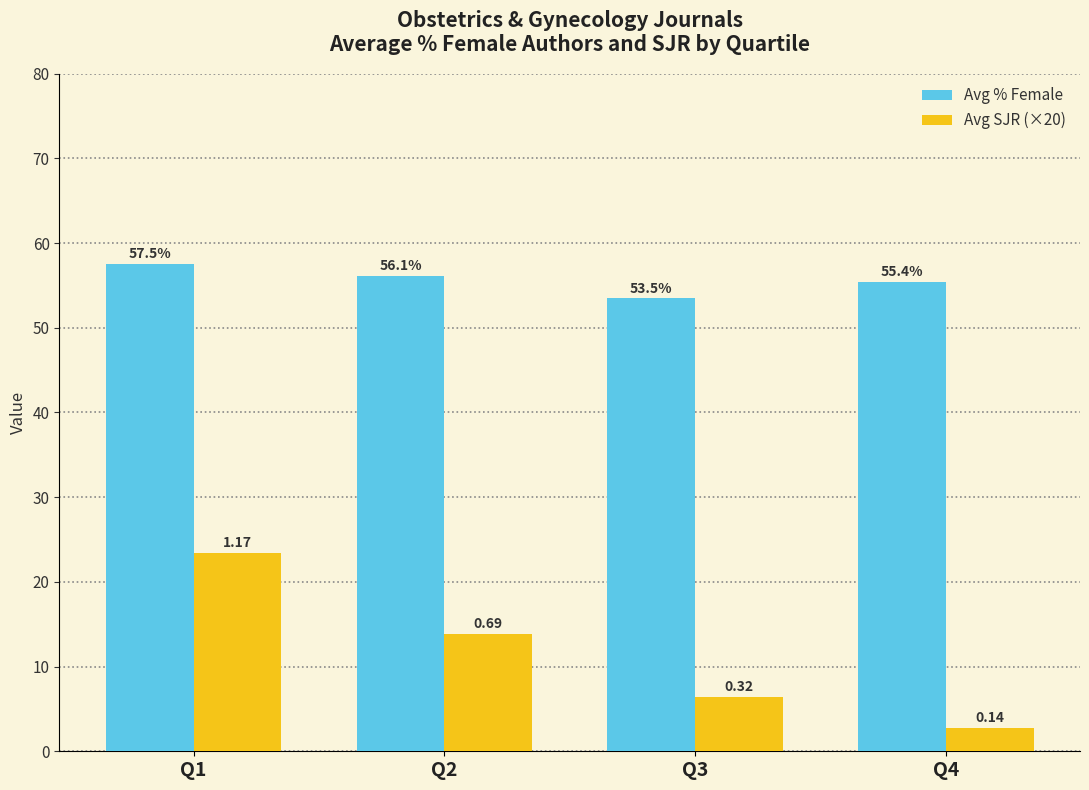

Which series has the largest total across all categories?

Avg % Female